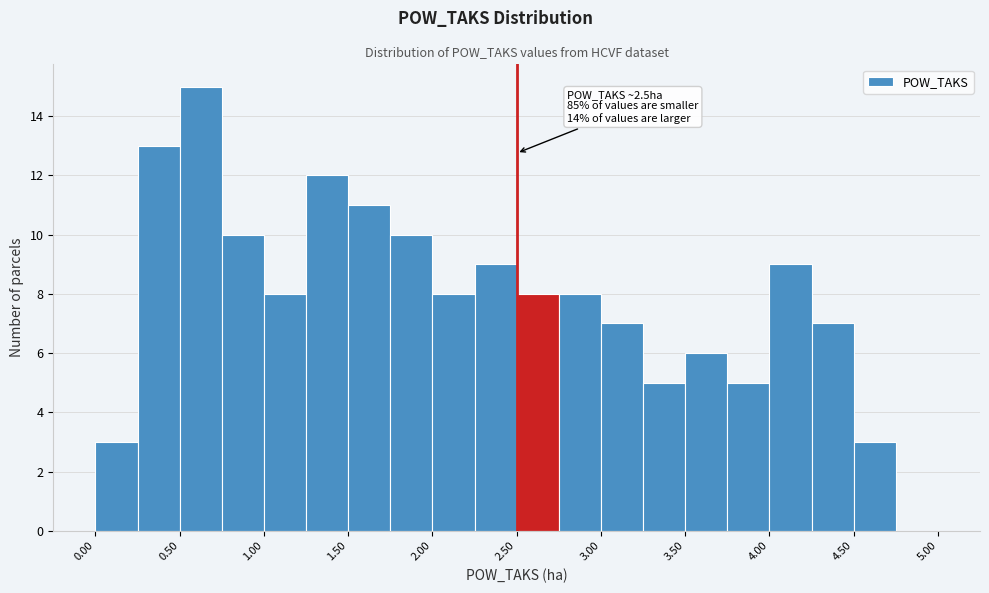

Over which range of the x-axis is the bar tallest?

0.50 to 0.75